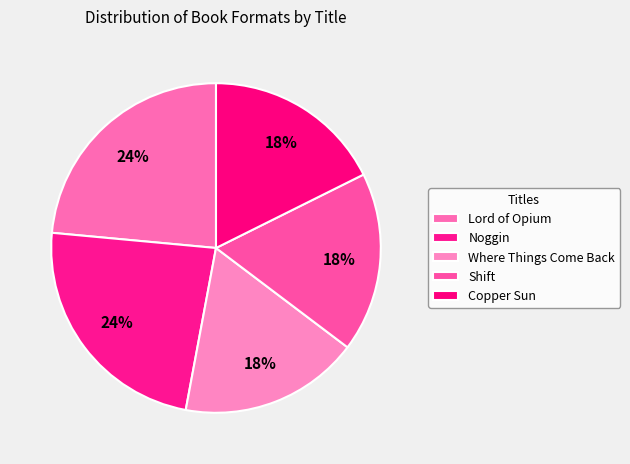

To the nearest percent, what percentage of the pie is Copper Sun?

18%